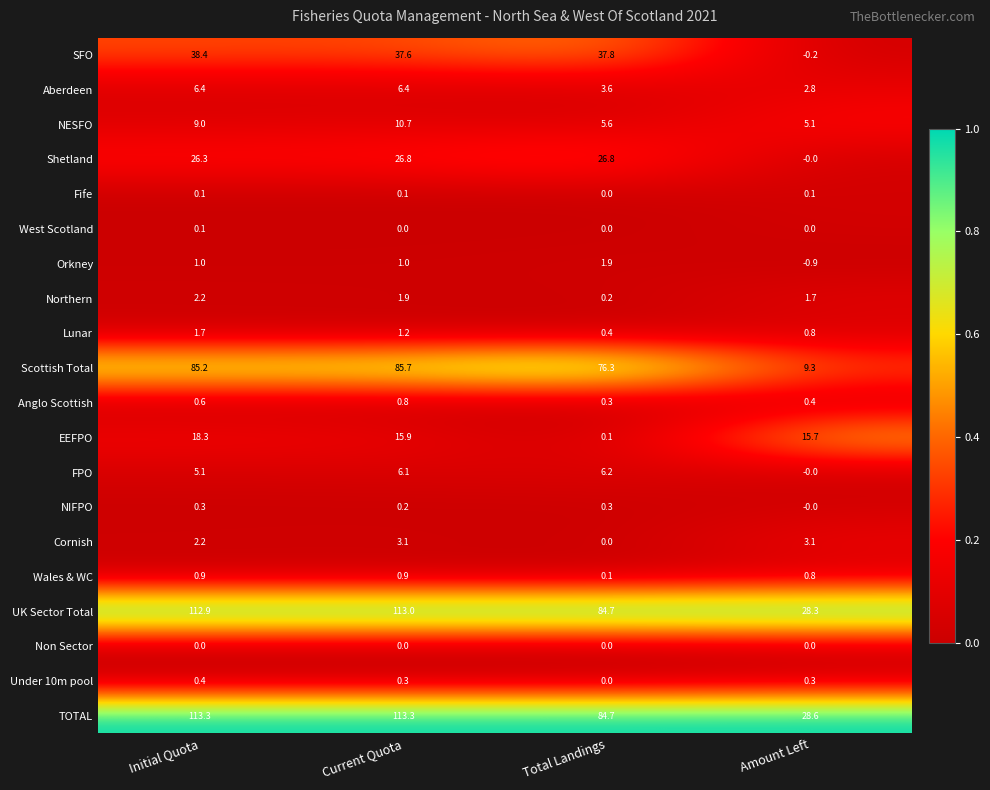

The UK Sector Total series shows 84.7 at Total Landings. True or false?

True